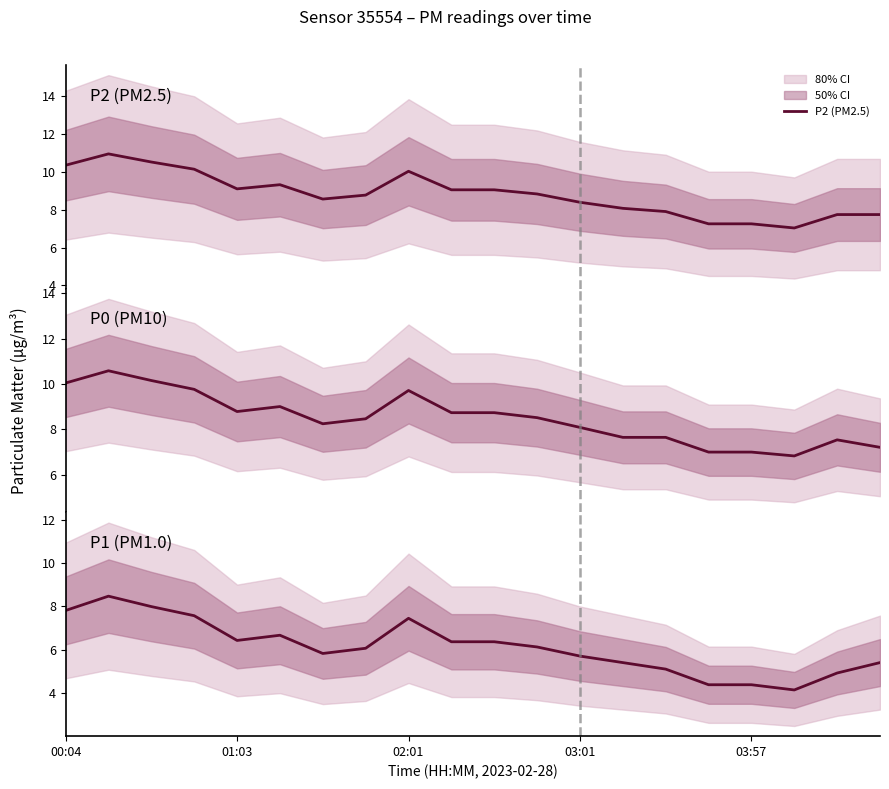

True or false: P2 (PM2.5) has a value of 8.1 at 13.

True